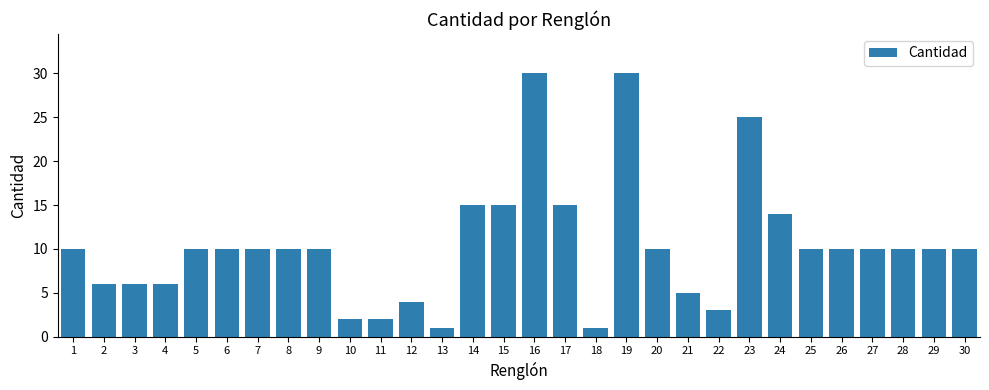

Is it true that the value at 18 is 1?

True